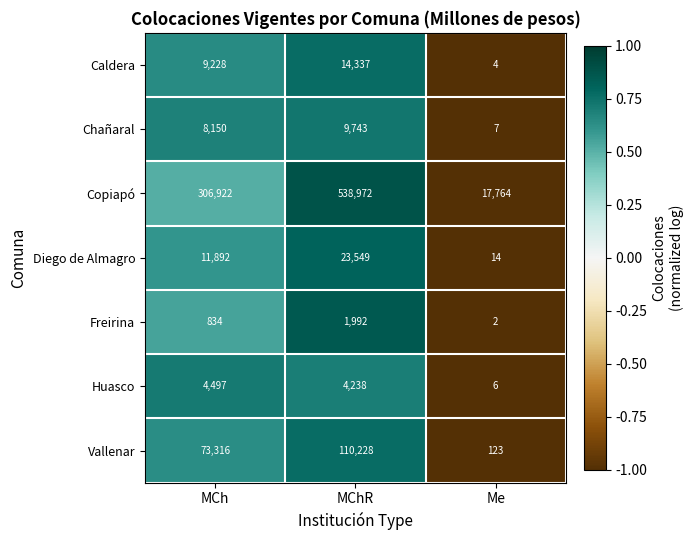

Which series has the largest range (max minus min)?

Copiapó